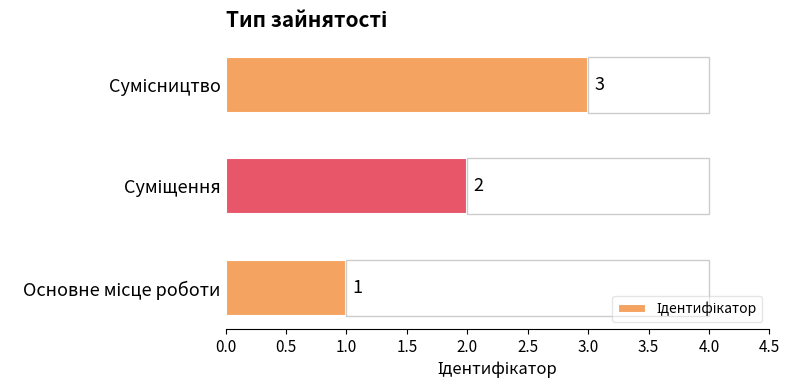

How many bars are there in total?

3